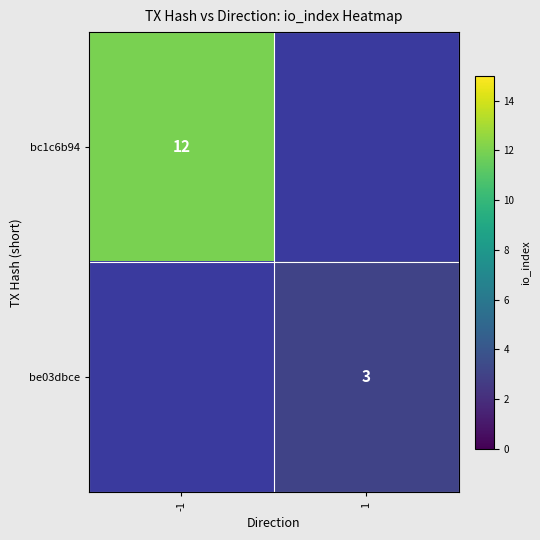

The bc1c6b94 series shows 3 at -1. True or false?

False